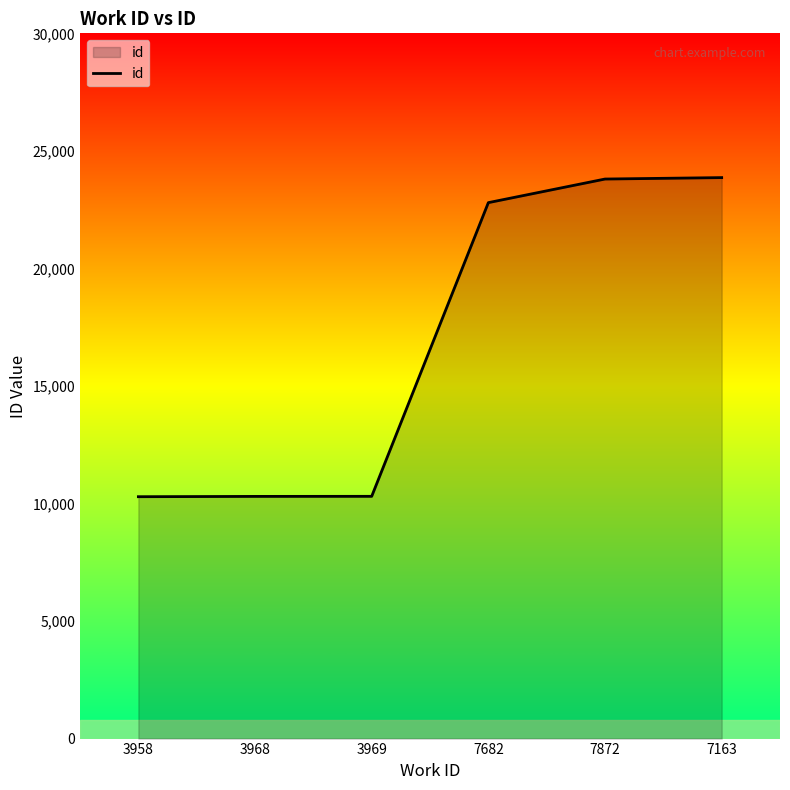

What is the change in value from 7682 to 7163?

+1065